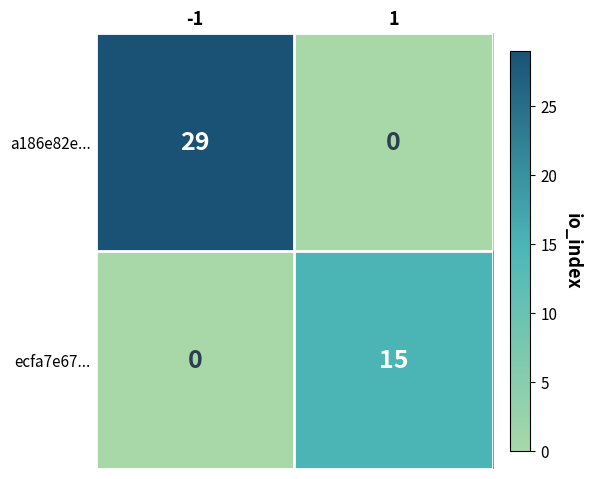

Reading left to right, extract all data points from this chart.

a186e82e...: 29	0
ecfa7e67...: 0	15